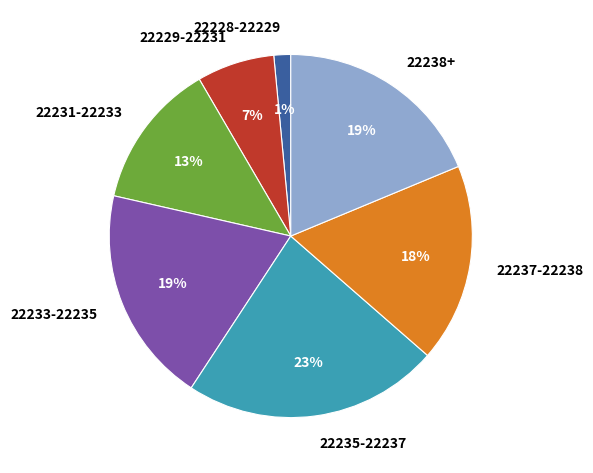

Which slice is the largest?

22235-22237